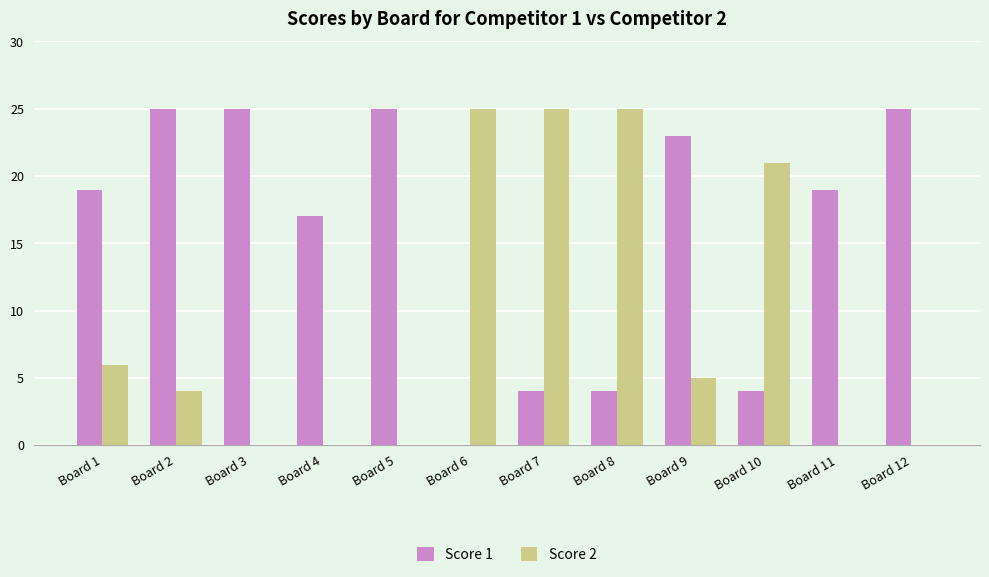

What is the total value across all series at Board 10?

25